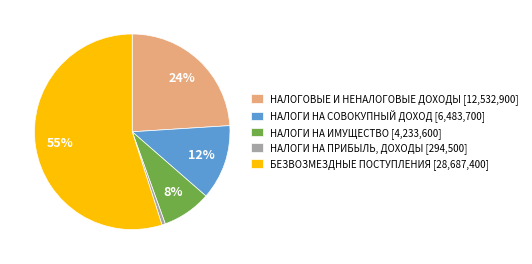

Is the sum of БЕЗВОЗМЕЗДНЫЕ ПОСТУПЛЕНИЯ and НАЛОГИ НА ИМУЩЕСТВО greater than half?

Yes